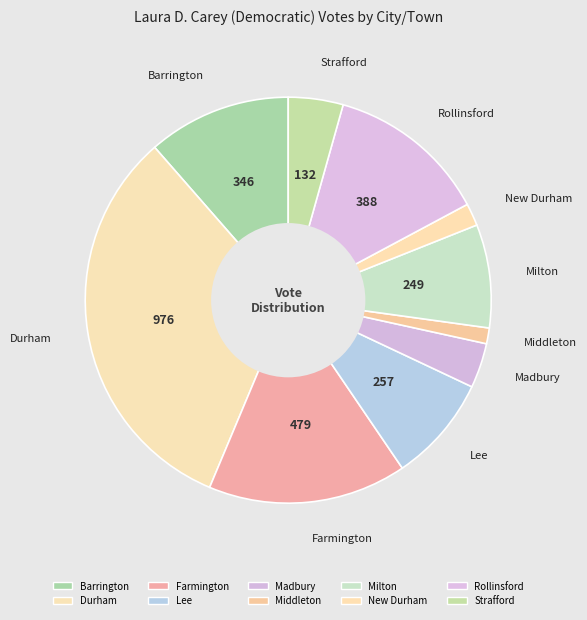

Count the number of slices in the pie.

10